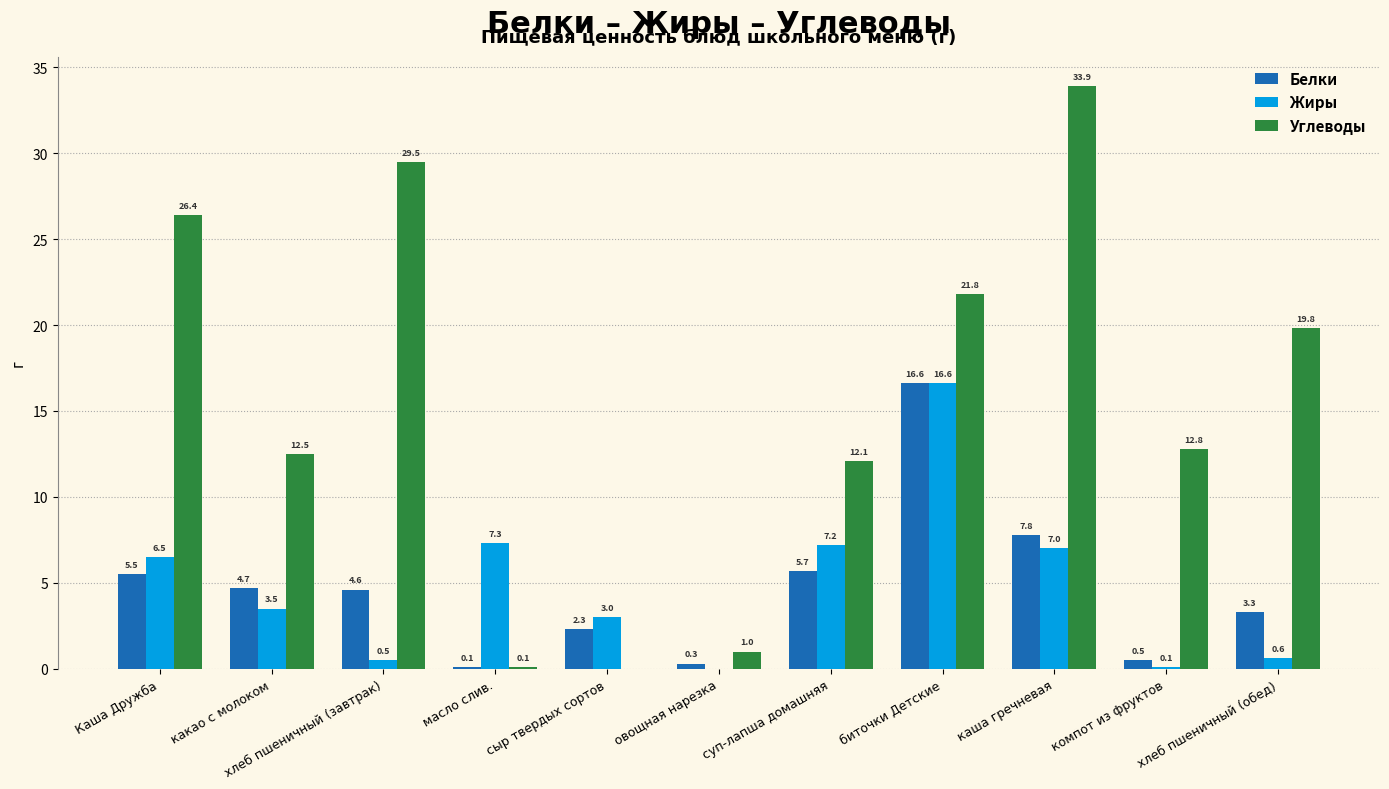

How many groups of bars are there?

11